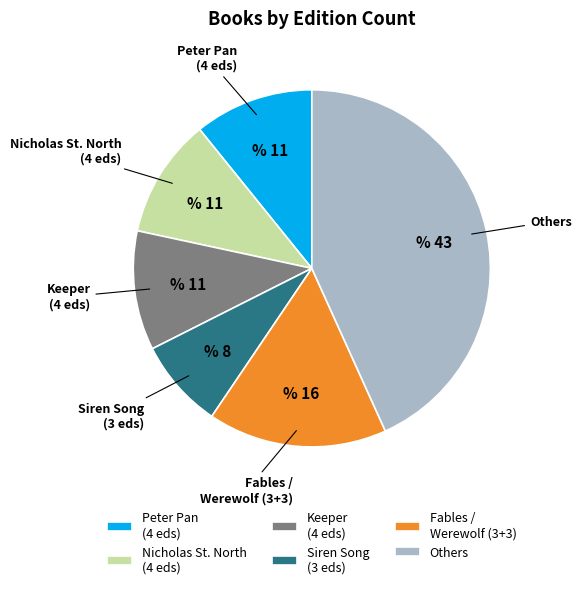

Approximately how many times larger is the value at Others compared to Fables / Werewolf (3+3)?

2.7